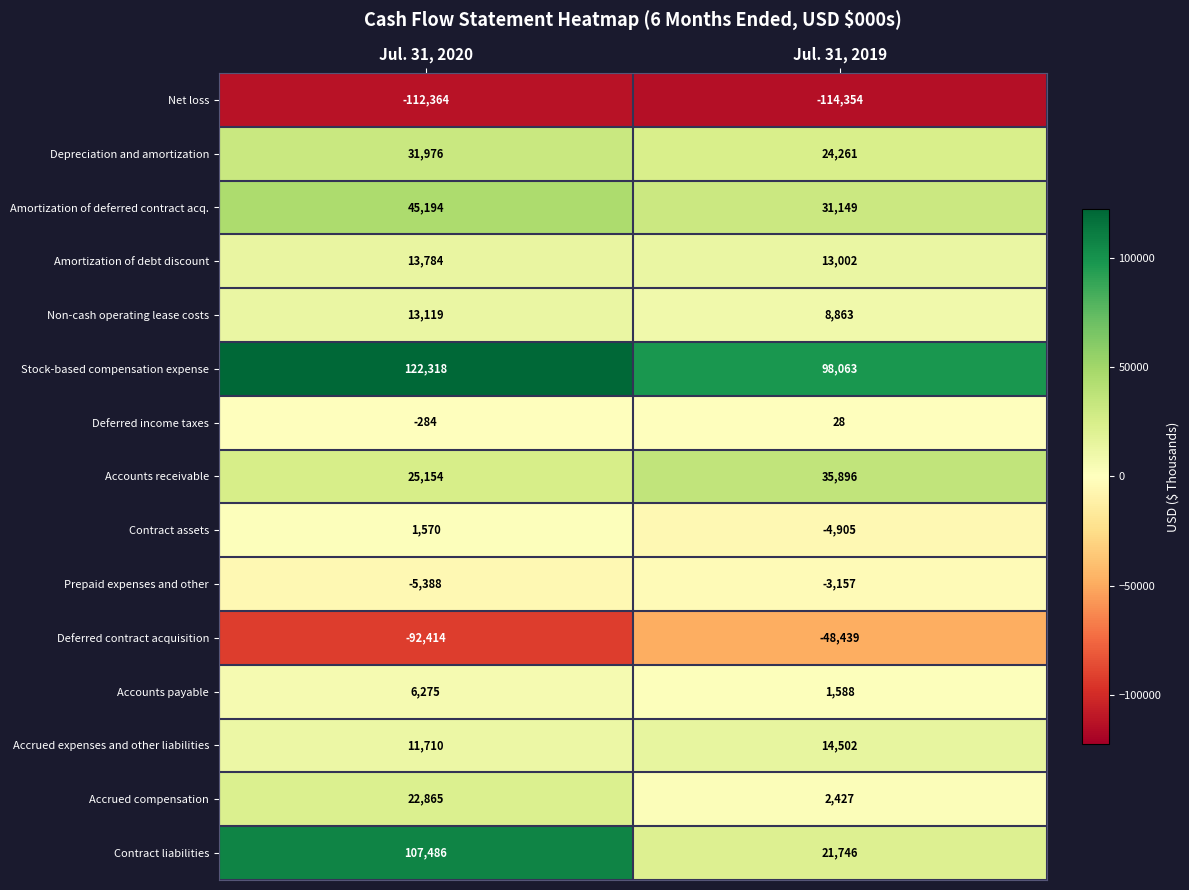

Is it true that Deferred income taxes equals 42 at Jul. 31, 2019?

False